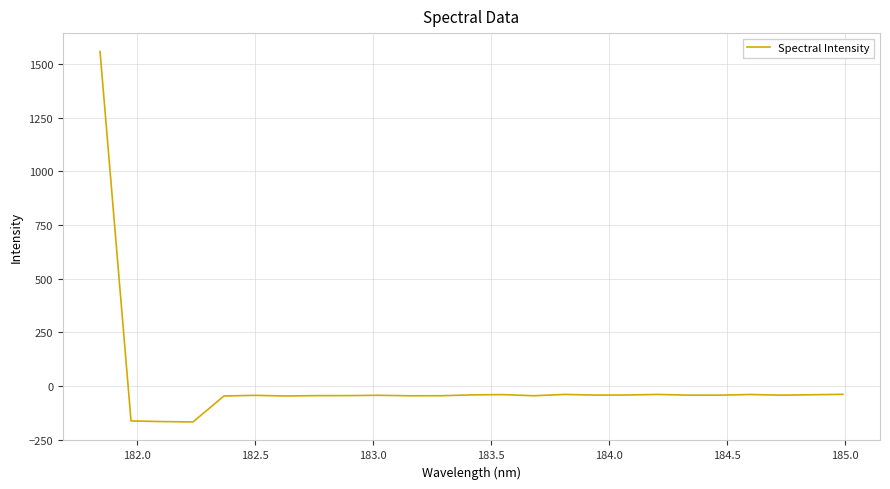

What is the minimum value shown in the chart?

-167.4